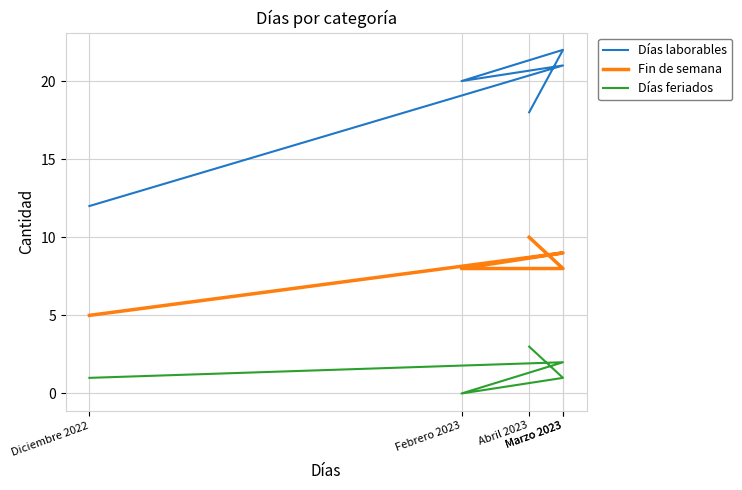

Reading left to right, list all the values displayed in this chart.

Días laborables: Diciembre 2022=12	Marzo 2023=21	Febrero 2023=20	Marzo 2023=22	Abril 2023=18
Fin de semana: Diciembre 2022=5	Marzo 2023=9	Febrero 2023=8	Marzo 2023=8	Abril 2023=10
Días feriados: Diciembre 2022=1	Marzo 2023=2	Febrero 2023=0	Marzo 2023=1	Abril 2023=3